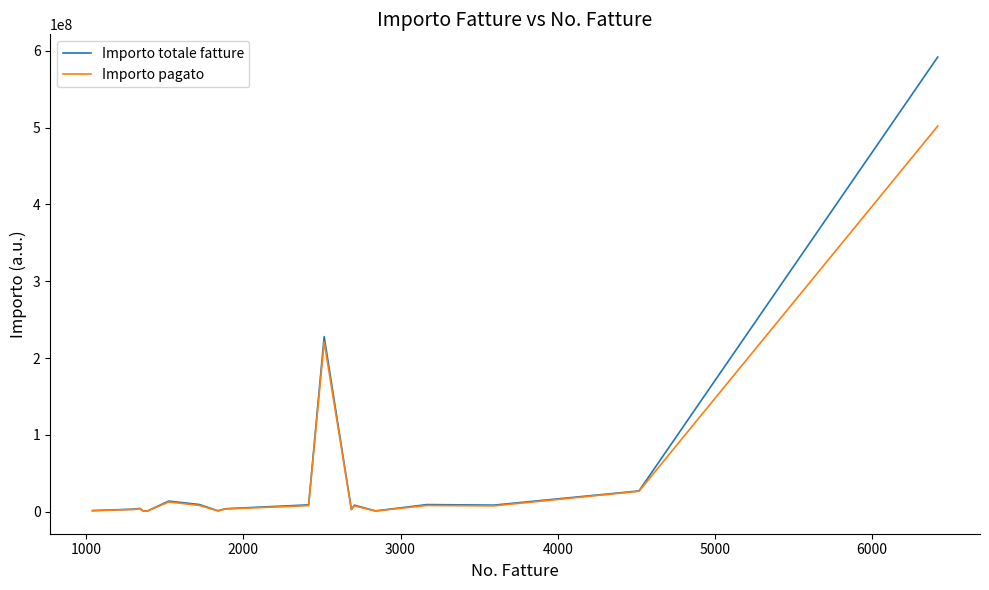

Rank the series by their maximum value, from lowest to highest.

Importo pagato, Importo totale fatture